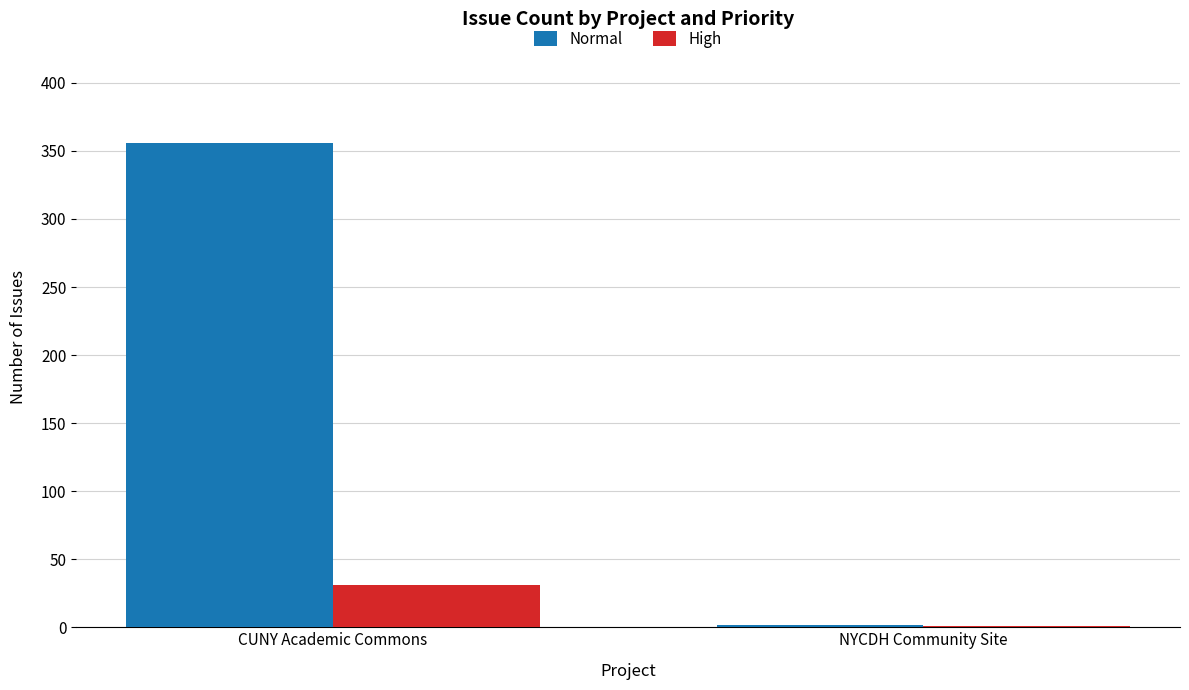

What is the difference between the Normal values at NYCDH Community Site and CUNY Academic Commons?

354